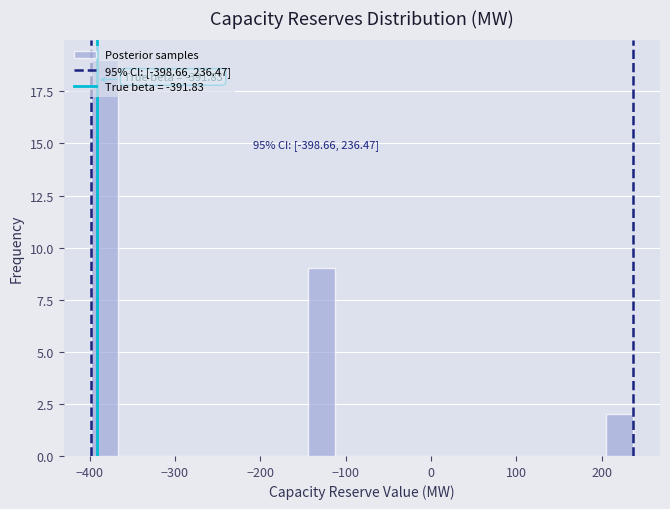

Around what value on the x-axis is the tallest bar? Give the approximate position of its centre, as read against the axis.

-380